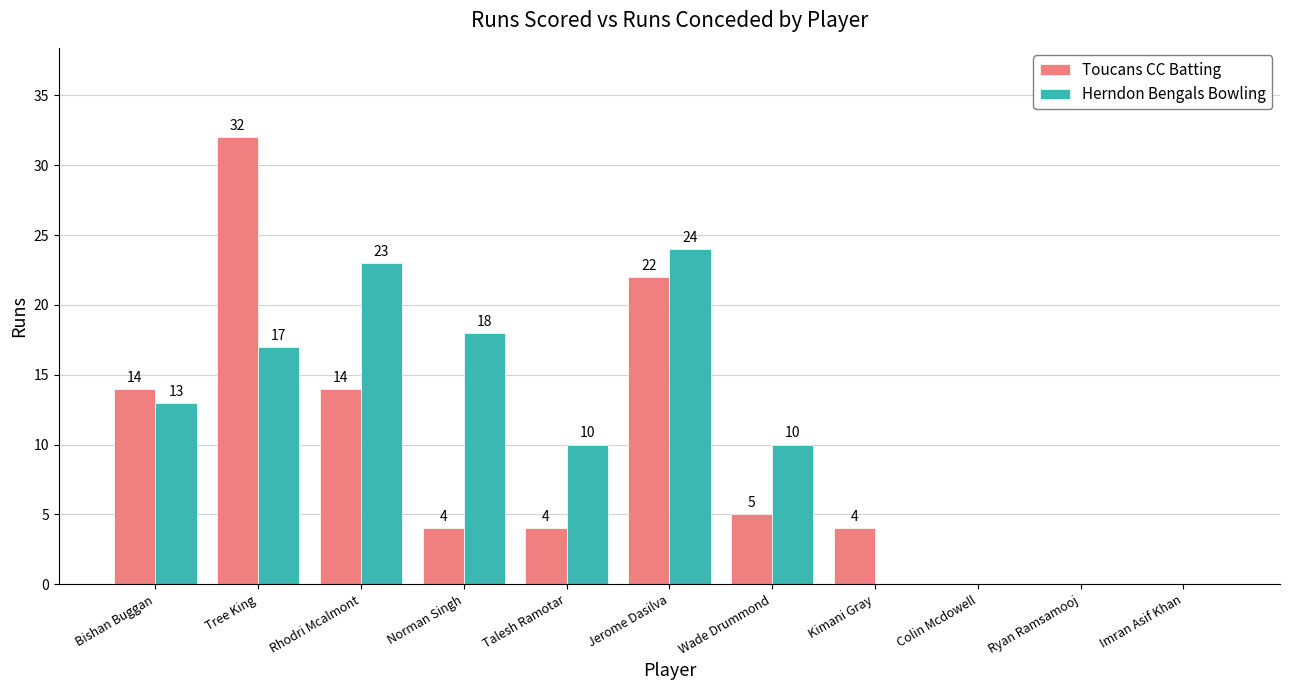

How many series are shown in this chart?

2